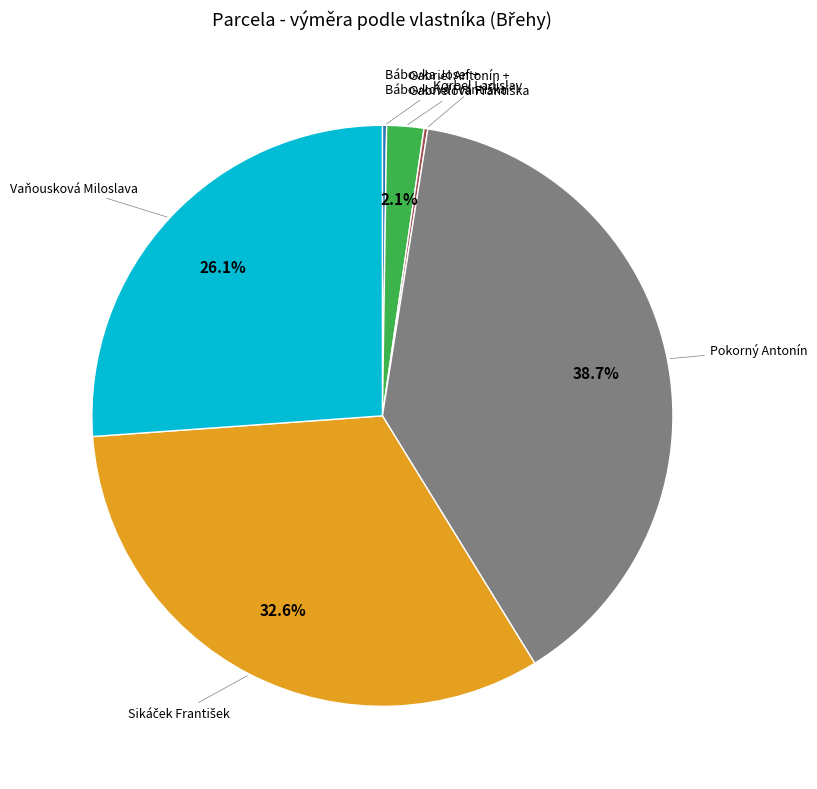

Which category has the biggest portion of the pie?

Pokorný Antonín